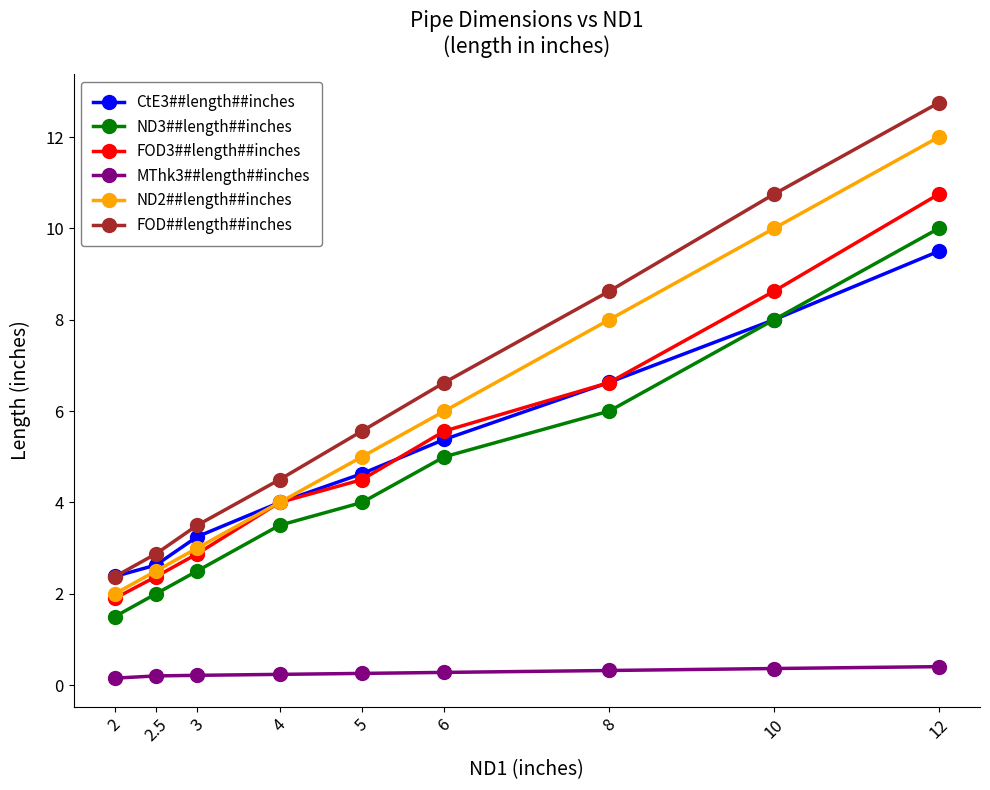

Which series has the widest spread of values?

FOD##length##inches